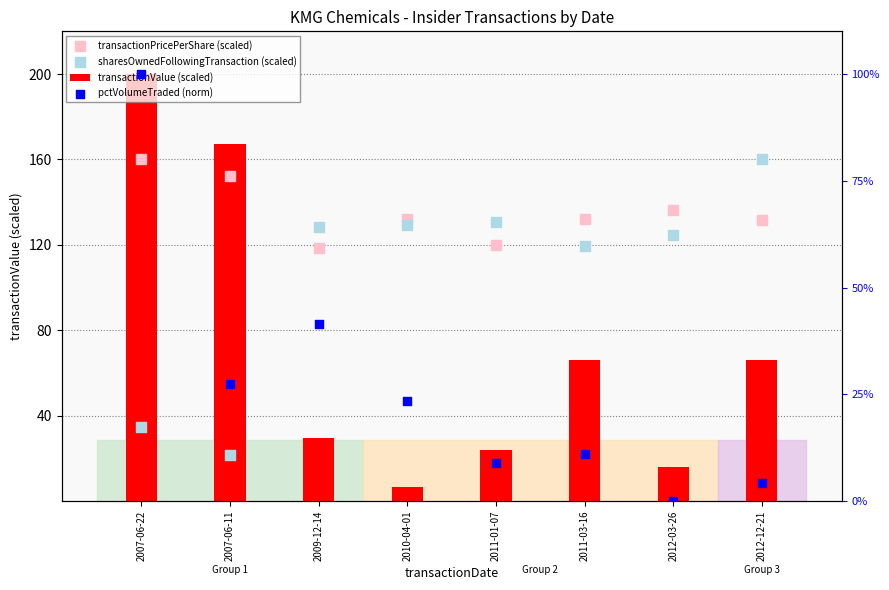

At which category is the sum across all series the highest?

2007-06-22